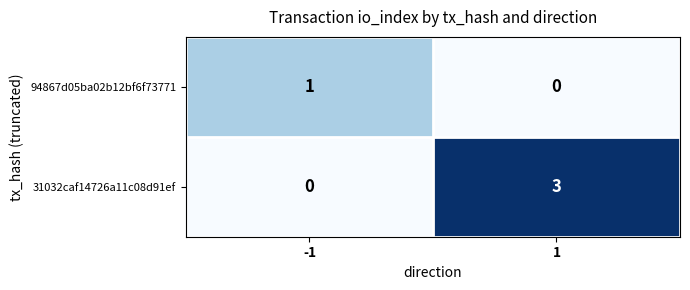

Rank the series at 1 from highest to lowest value.

31032caf14726a11c08d91ef, 94867d05ba02b12bf6f73771